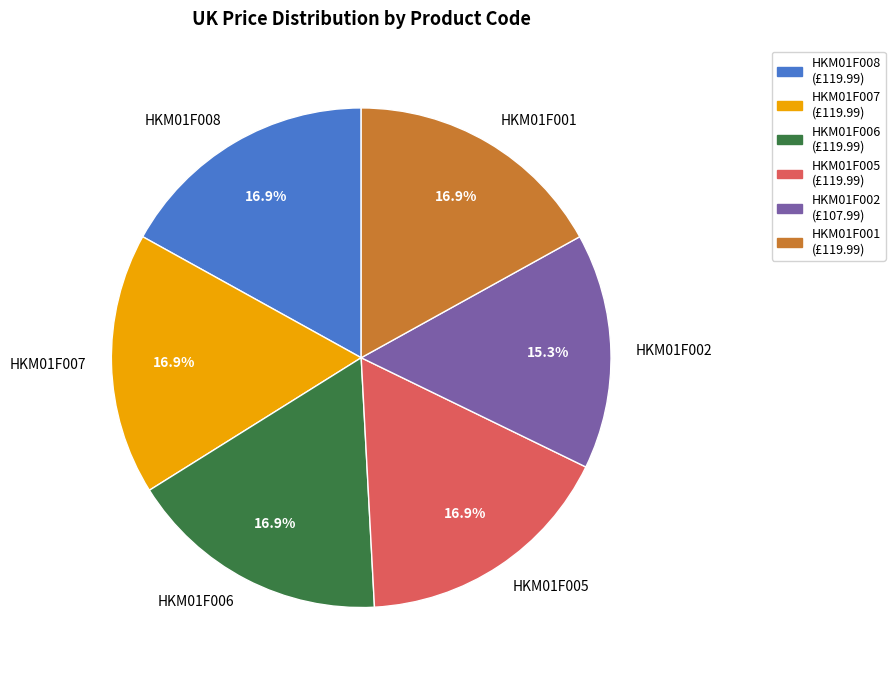

To the nearest percent, what is the average slice percentage?

17%